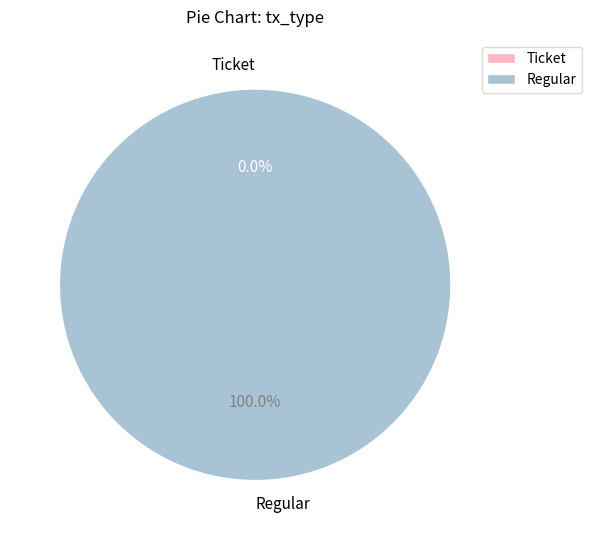

Rank the categories by value from lowest to highest.

Ticket, Regular